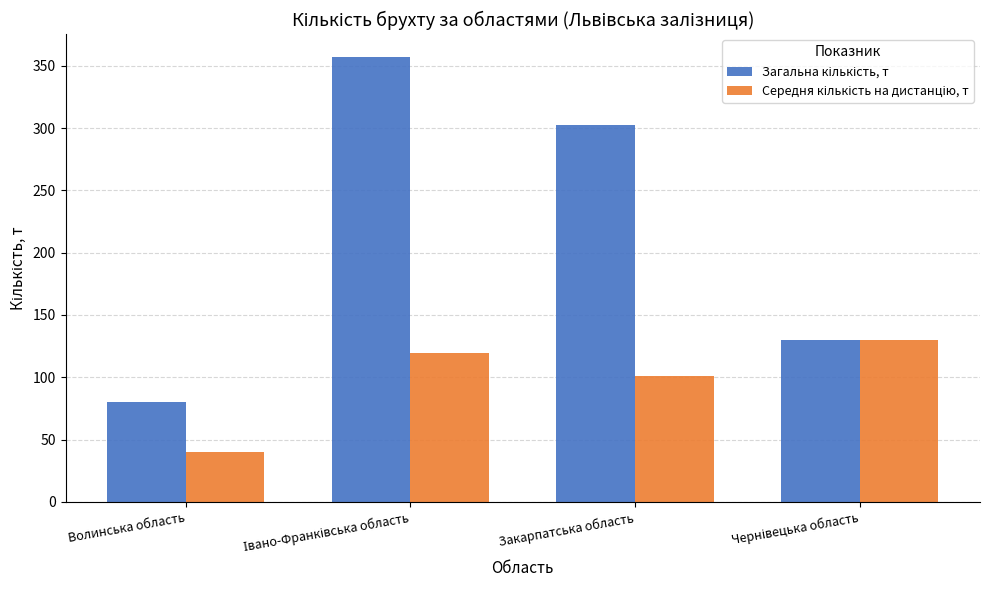

What is the difference between the highest and lowest values at Волинська область?

40.0